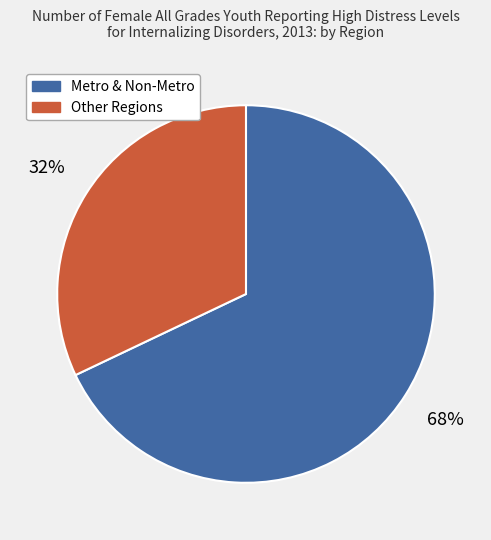

Is there any slice that represents more than half of the pie?

Yes